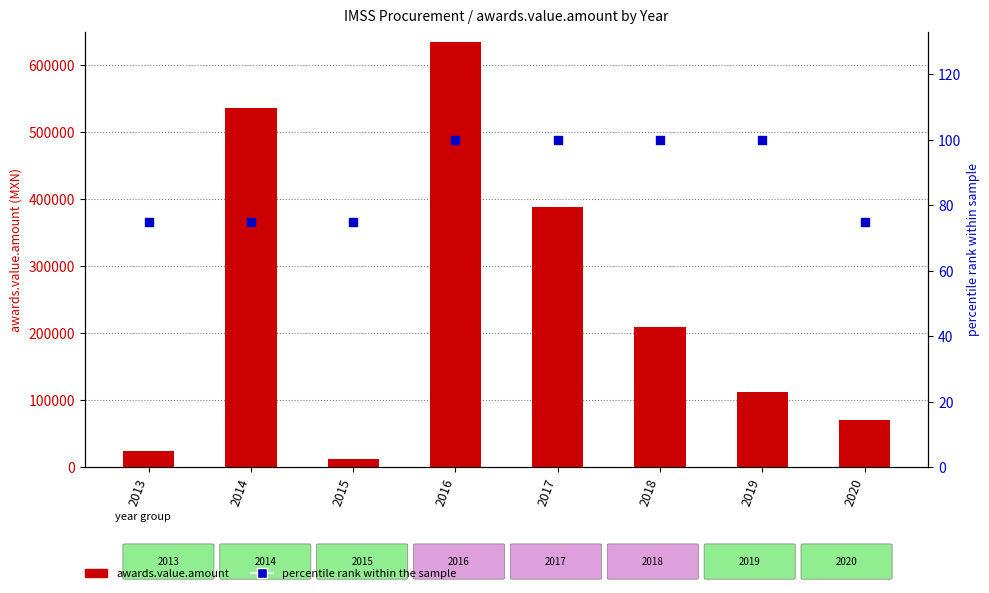

Which series reaches the maximum Y coordinate?

awards.value.amount